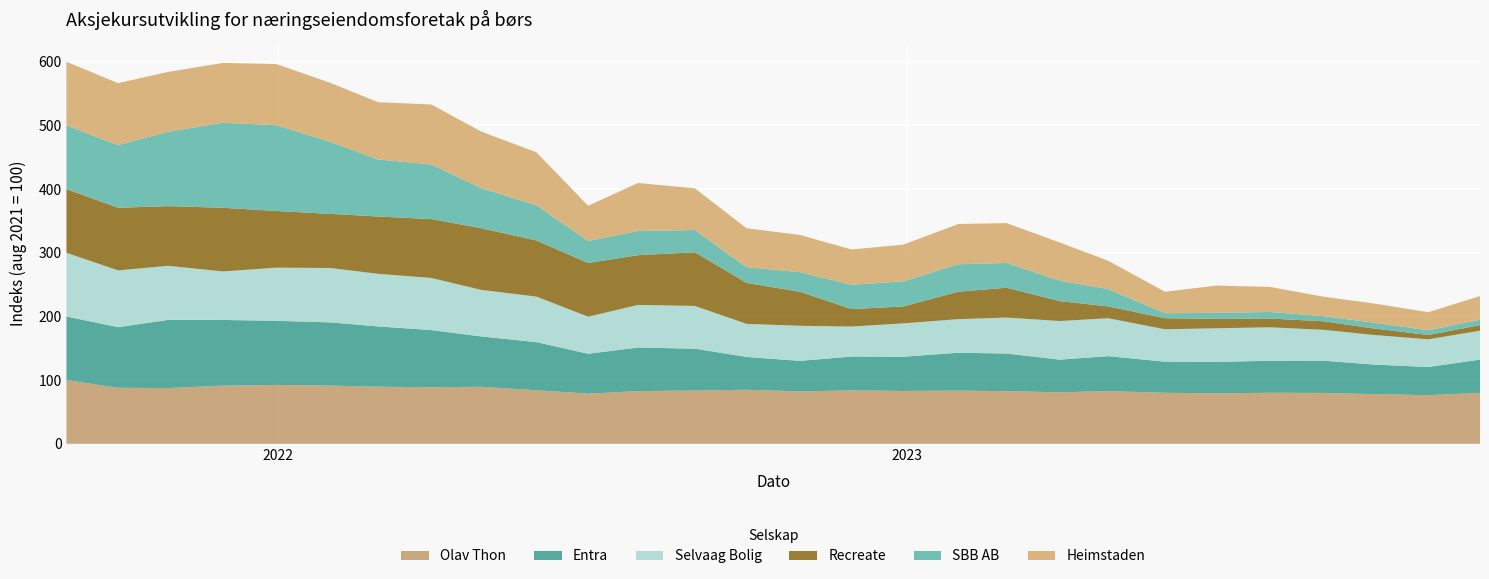

Reading left to right, transcribe all the data shown in this chart.

Olav Thon: 2021-08-31=100.0	2021-09-30=87.9	2021-10-29=87.6	2021-11-30=91.3	2021-12-31=92.5	2022-01-31=91.4	2022-02-28=89.7	2022-03-31=88.9	2022-04-29=89.6	2022-05-31=84.2	2022-06-30=78.7	2022-07-29=82.7	2022-08-31=83.7	2022-09-30=84.9	2022-10-31=82.3	2022-11-30=83.9	2022-12-30=83.0	2023-01-31=83.5	2023-02-28=82.7	2023-03-31=80.8	2023-04-28=82.7	2023-05-31=80.1	2023-06-30=79.2	2023-07-31=80.1	2023-08-31=79.9	2023-09-29=78.0	2023-10-31=76.4	2023-11-30=79.9
Entra: 2021-08-31=100.0	2021-09-30=95.2	2021-10-29=107.1	2021-11-30=103.2	2021-12-31=100.7	2022-01-31=99.3	2022-02-28=94.7	2022-03-31=89.7	2022-04-29=79.0	2022-05-31=75.5	2022-06-30=62.7	2022-07-29=68.5	2022-08-31=65.7	2022-09-30=51.5	2022-10-31=48.0	2022-11-30=53.1	2022-12-30=53.7	2023-01-31=59.6	2023-02-28=59.1	2023-03-31=51.4	2023-04-28=55.0	2023-05-31=48.9	2023-06-30=49.4	2023-07-31=50.3	2023-08-31=50.7	2023-09-29=46.5	2023-10-31=44.3	2023-11-30=52.4
Selvaag Bolig: 2021-08-31=100.0	2021-09-30=89.2	2021-10-29=84.9	2021-11-30=76.2	2021-12-31=83.5	2022-01-31=85.4	2022-02-28=82.7	2022-03-31=81.8	2022-04-29=73.1	2022-05-31=71.5	2022-06-30=58.2	2022-07-29=66.9	2022-08-31=67.1	2022-09-30=52.0	2022-10-31=55.1	2022-11-30=47.1	2022-12-30=52.5	2023-01-31=52.7	2023-02-28=56.5	2023-03-31=60.6	2023-04-28=59.6	2023-05-31=50.9	2023-06-30=52.9	2023-07-31=52.5	2023-08-31=48.5	2023-09-29=46.5	2023-10-31=43.5	2023-11-30=45.4
Recreate: 2021-08-31=100.0	2021-09-30=98.4	2021-10-29=93.7	2021-11-30=100.0	2021-12-31=89.0	2022-01-31=85.0	2022-02-28=90.0	2022-03-31=92.5	2022-04-29=96.9	2022-05-31=88.1	2022-06-30=84.4	2022-07-29=78.1	2022-08-31=84.4	2022-09-30=64.4	2022-10-31=53.4	2022-11-30=27.5	2022-12-30=26.6	2023-01-31=43.1	2023-02-28=46.9	2023-03-31=31.2	2023-04-28=18.6	2023-05-31=17.3	2023-06-30=14.8	2023-07-31=13.8	2023-08-31=13.4	2023-09-29=10.3	2023-10-31=6.8	2023-11-30=8.8
SBB AB: 2021-08-31=100.0	2021-09-30=98.3	2021-10-29=116.9	2021-11-30=133.6	2021-12-31=134.7	2022-01-31=113.2	2022-02-28=89.7	2022-03-31=85.7	2022-04-29=63.0	2022-05-31=55.2	2022-06-30=34.6	2022-07-29=38.1	2022-08-31=34.9	2022-09-30=24.7	2022-10-31=30.8	2022-11-30=38.2	2022-12-30=39.4	2023-01-31=43.1	2023-02-28=38.9	2023-03-31=32.1	2023-04-28=27.3	2023-05-31=7.9	2023-06-30=9.4	2023-07-31=10.3	2023-08-31=8.0	2023-09-29=9.1	2023-10-31=7.3	2023-11-30=8.5
Heimstaden: 2021-08-31=100.0	2021-09-30=97.4	2021-10-29=94.0	2021-11-30=94.0	2021-12-31=96.0	2022-01-31=92.8	2022-02-28=89.9	2022-03-31=94.2	2022-04-29=88.8	2022-05-31=83.3	2022-06-30=55.3	2022-07-29=75.4	2022-08-31=65.4	2022-09-30=61.1	2022-10-31=58.5	2022-11-30=55.3	2022-12-30=57.6	2023-01-31=63.3	2023-02-28=62.5	2023-03-31=59.9	2023-04-28=44.5	2023-05-31=33.7	2023-06-30=42.9	2023-07-31=39.3	2023-08-31=30.7	2023-09-29=30.1	2023-10-31=28.5	2023-11-30=37.2